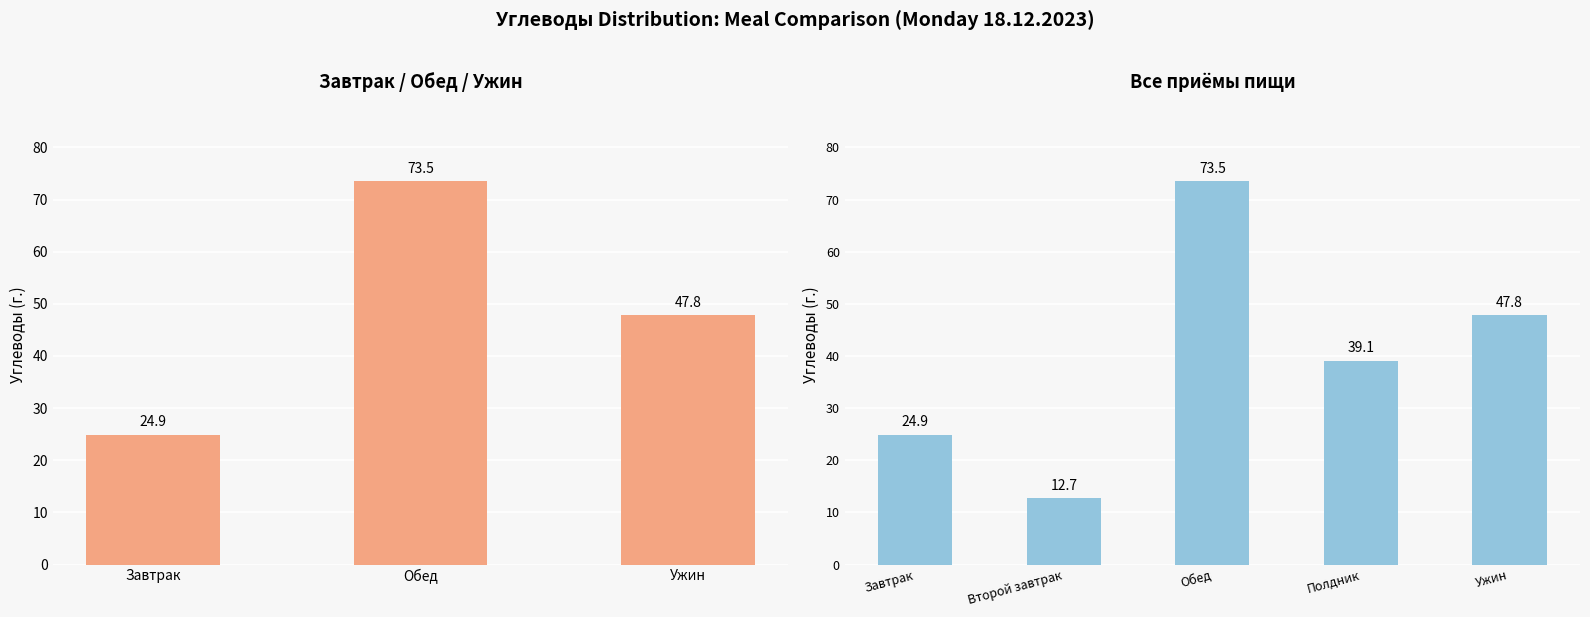

What is the change in value from Завтрак to Ужин?

+22.9